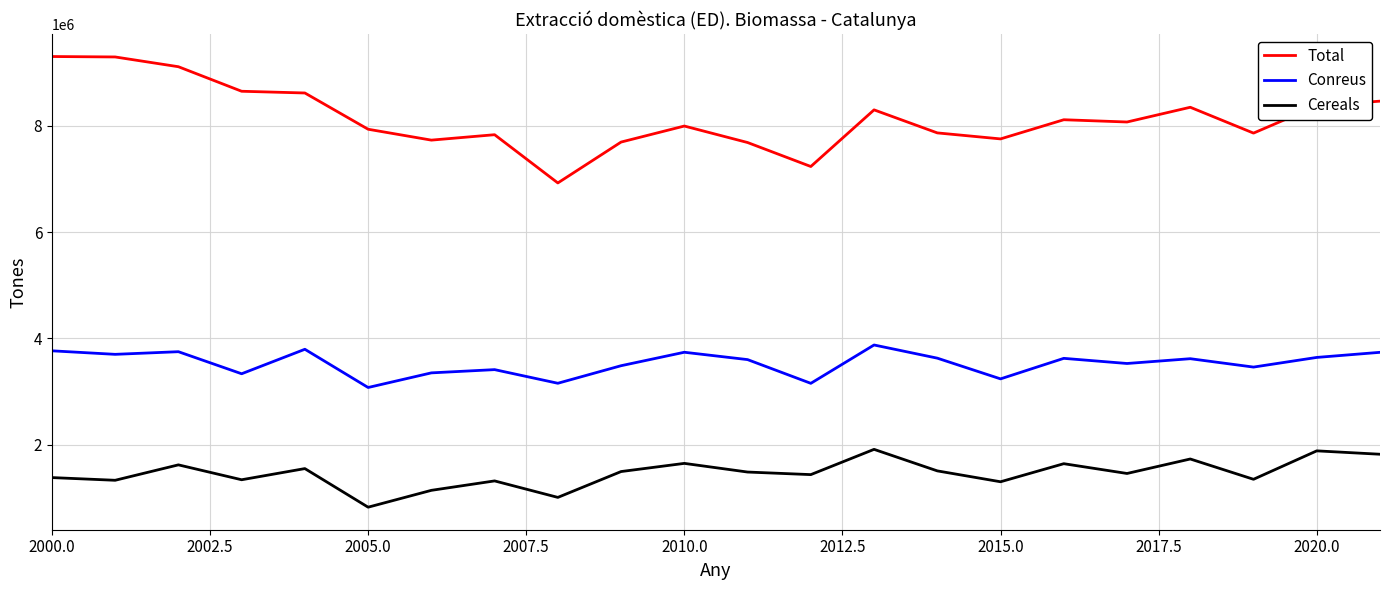

Rank the series by their maximum value, from highest to lowest.

Total, Conreus, Cereals